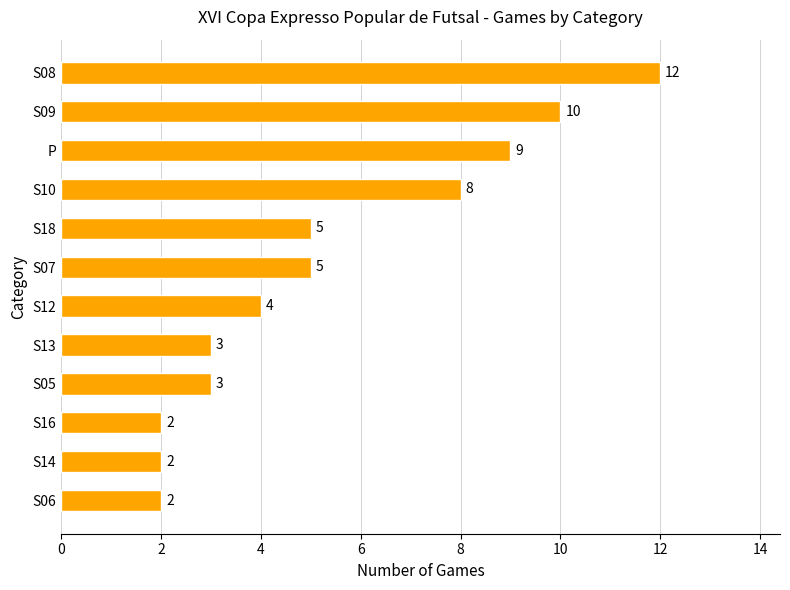

What is the sum of the values at S14 and S13?

5